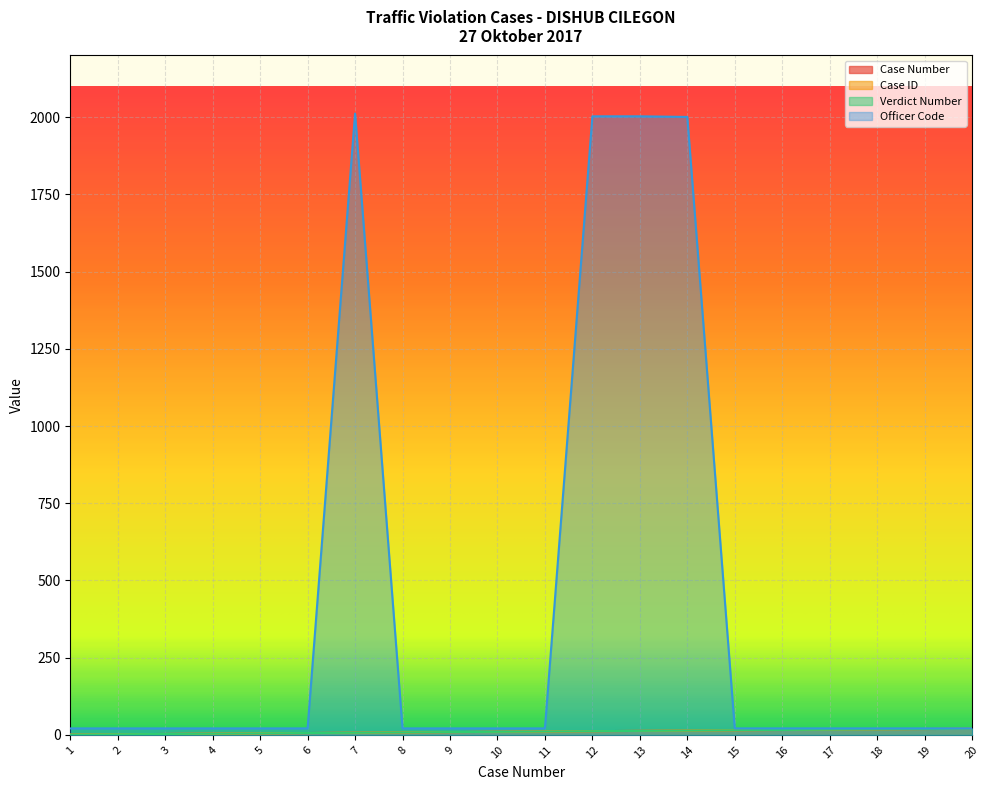

Does the chart display data point markers on the line(s)?

No